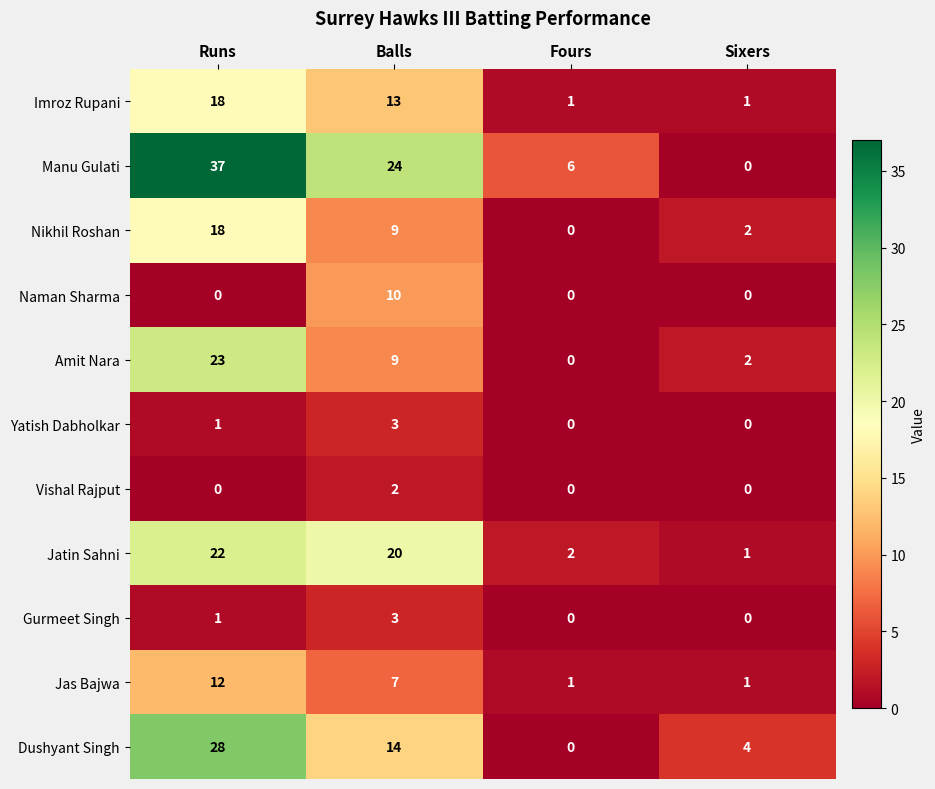

True or false: Yatish Dabholkar has a value of 2 at Fours.

False